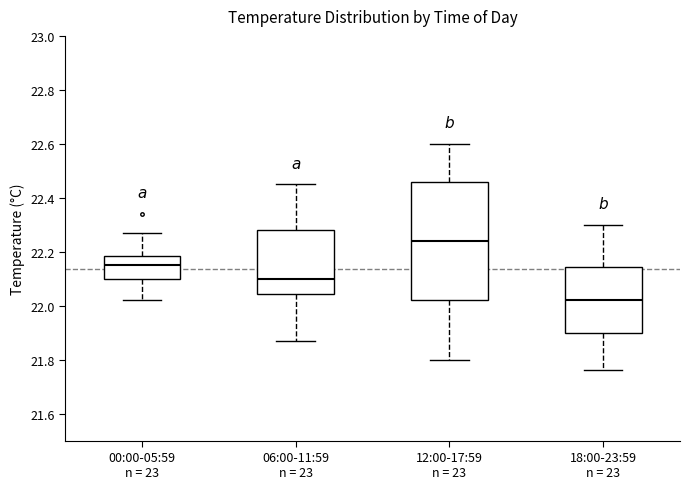

Where is the lower edge of the box for 12:00-17:59 n = 23 on the y-axis? The values are not printed on the chart, so give them approximately, as read against the axis.

22.02